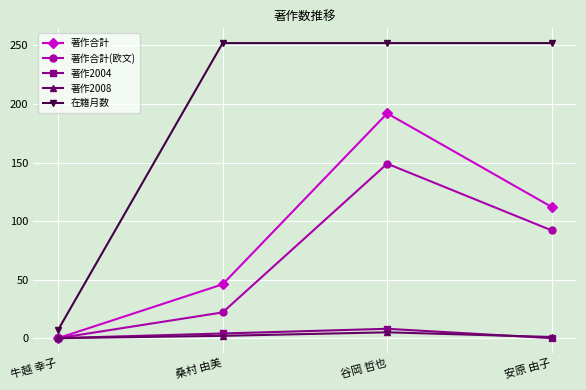

What is the maximum value for 著作合計?

192